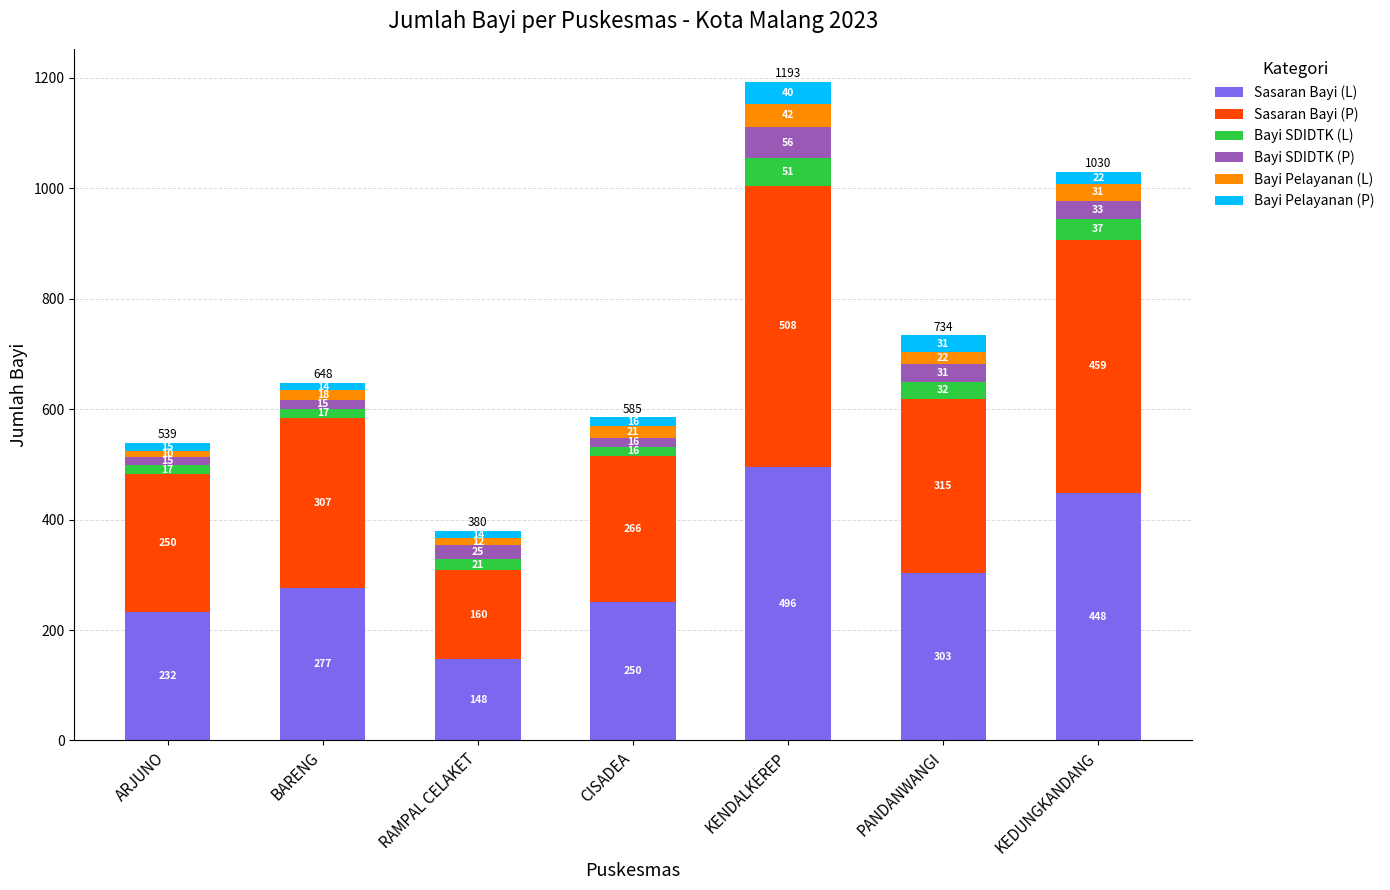

What is the average value of the Sasaran Bayi (L) series?

308